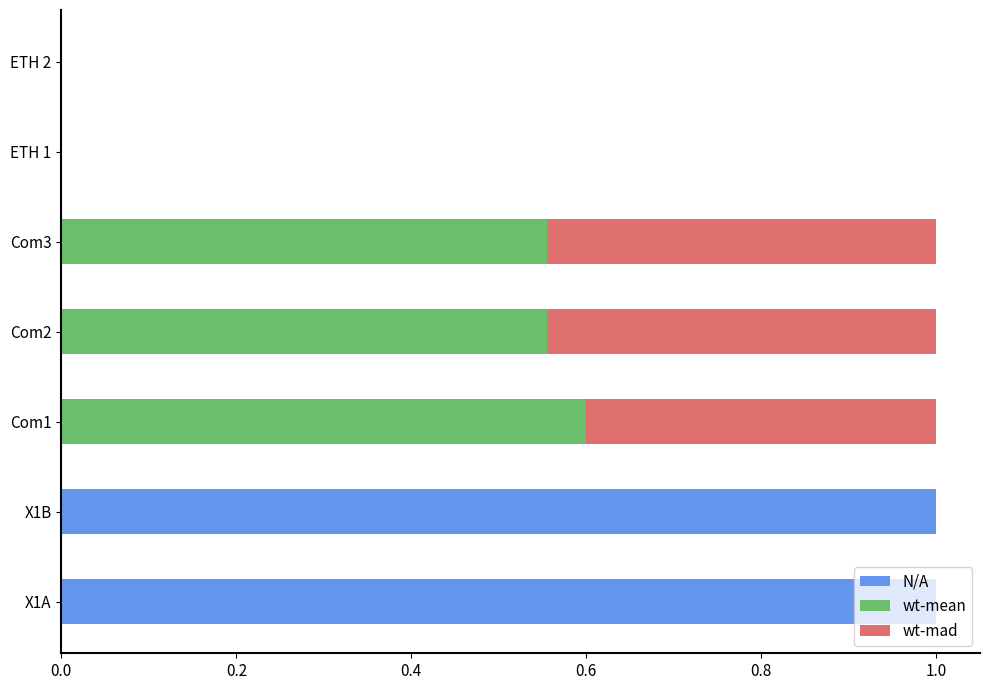

The N/A series shows -0.3 at Com2. True or false?

False